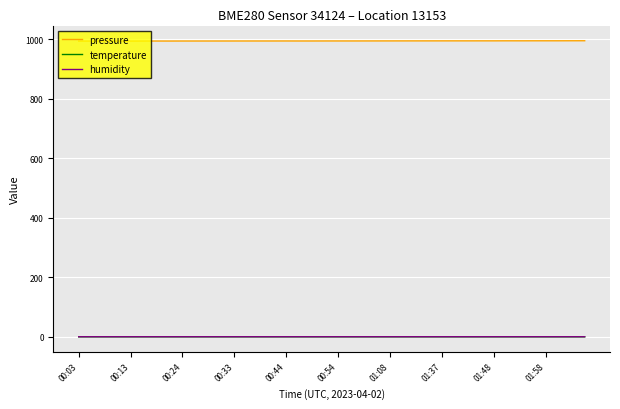

True or false: pressure and humidity cross at least once.

False